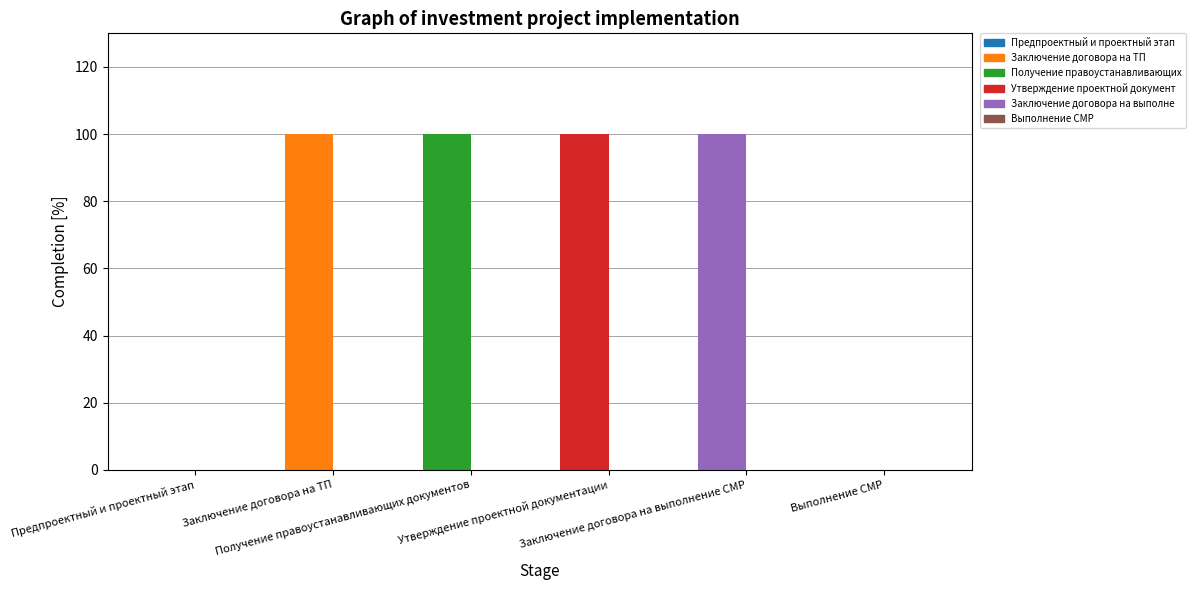

At Процент исполнения работ за весь период, list the series in order from largest to smallest.

Заключение договора на ТП, Получение правоустанавливающих документов, Утверждение проектной документации, Заключение договора на выполнение СМР, Предпроектный и проектный этап, Выполнение СМР